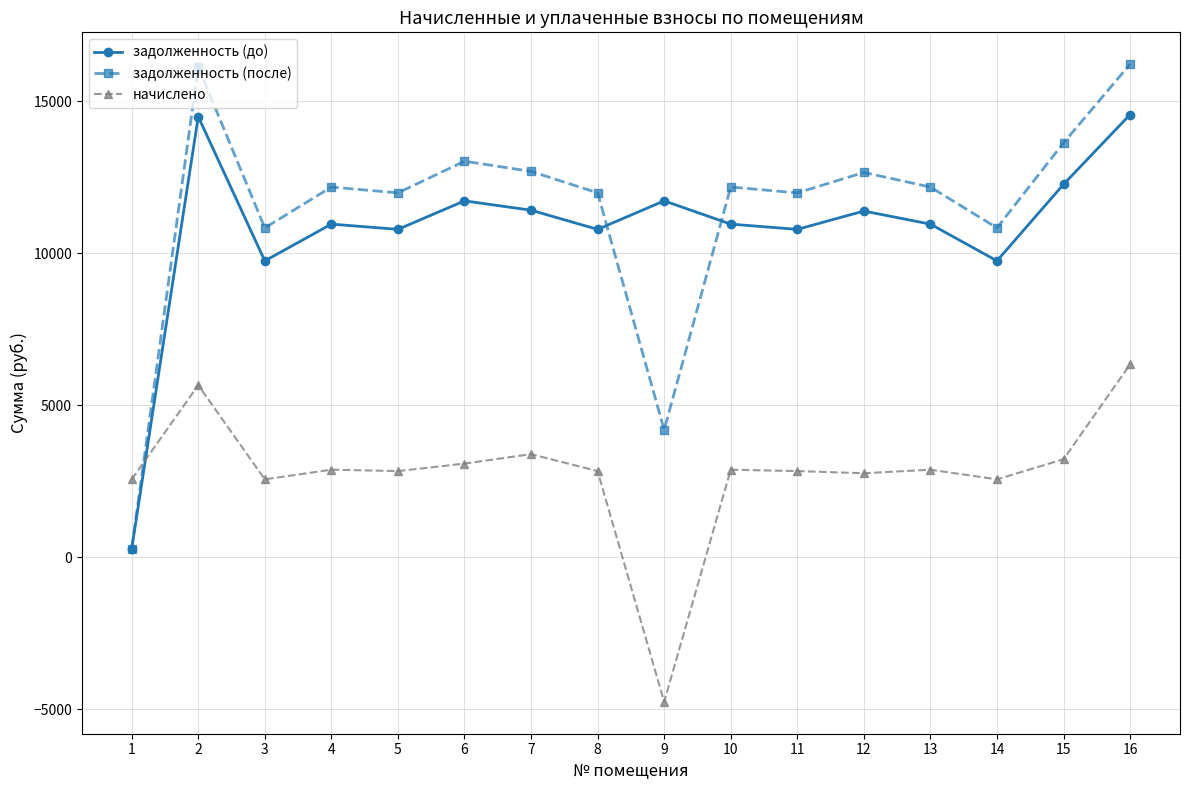

At which category does начислено reach its first local peak?

2